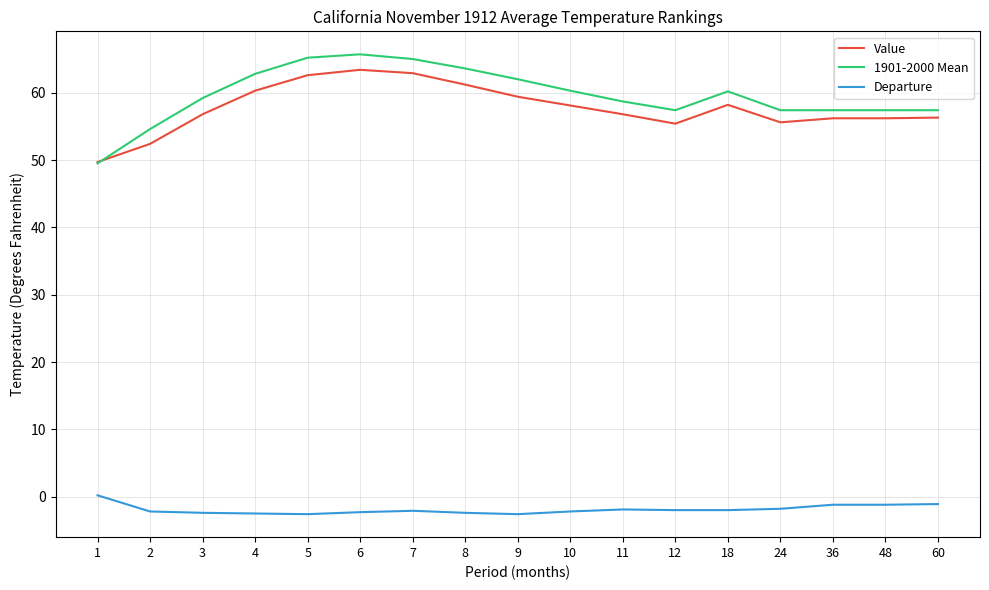

At which label does Value reach its minimum?

1